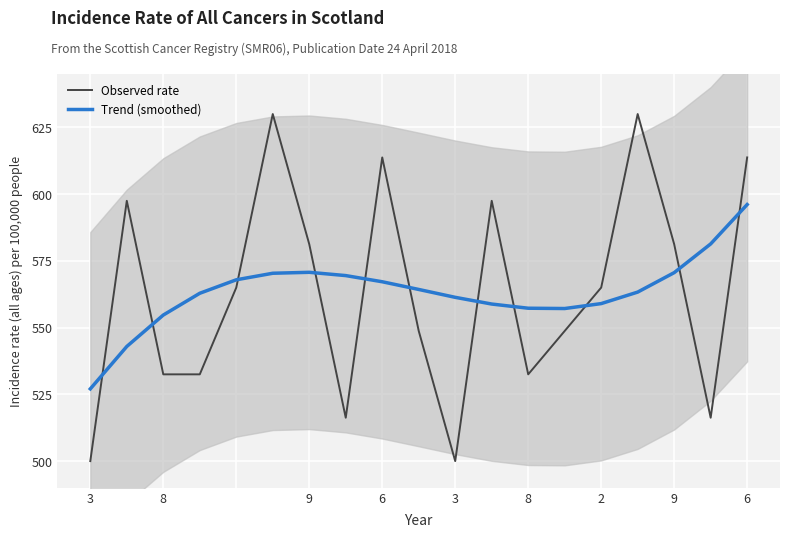

Is the value of Observed rate at 9 greater than the value of Trend (smoothed) at 15?

No